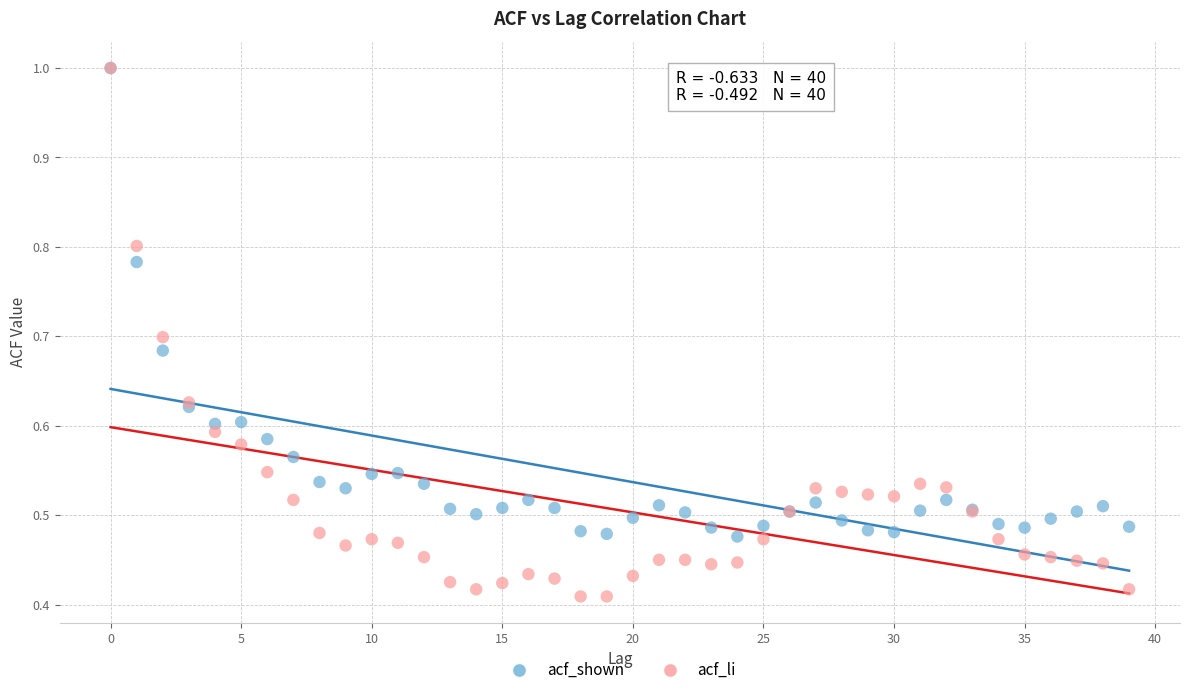

What are all the series names shown in the legend?

acf_shown, acf_li